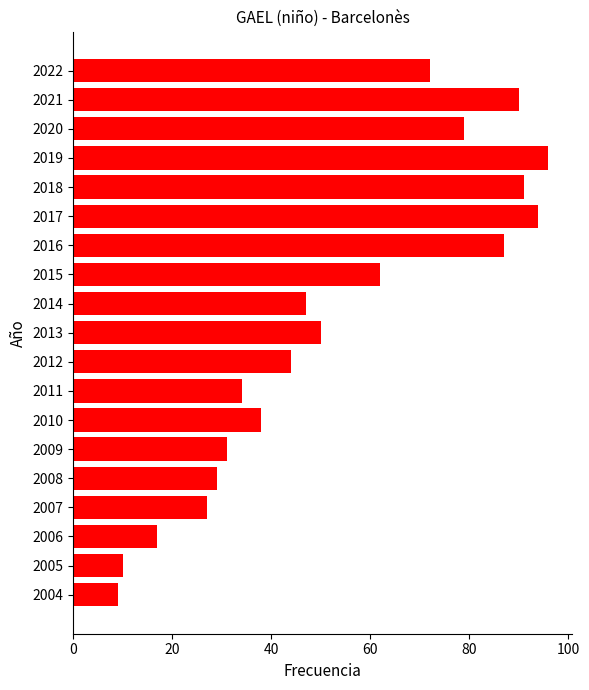

Where is the data nearest to the value 52?

2013